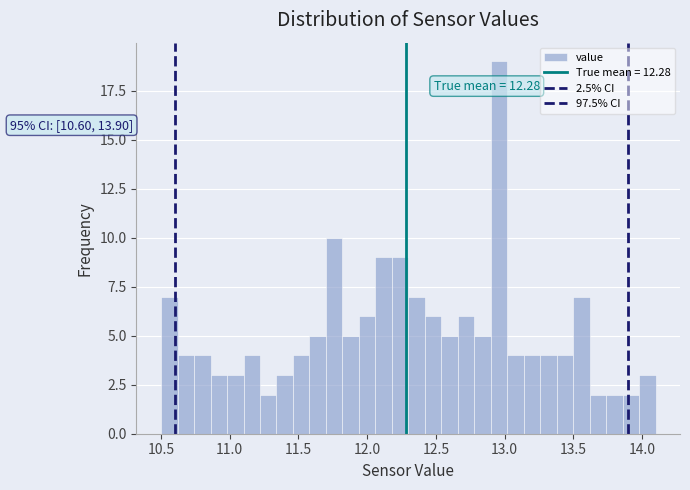

Read against the x-axis, roughly where is the centre of the tallest bar?

12.95